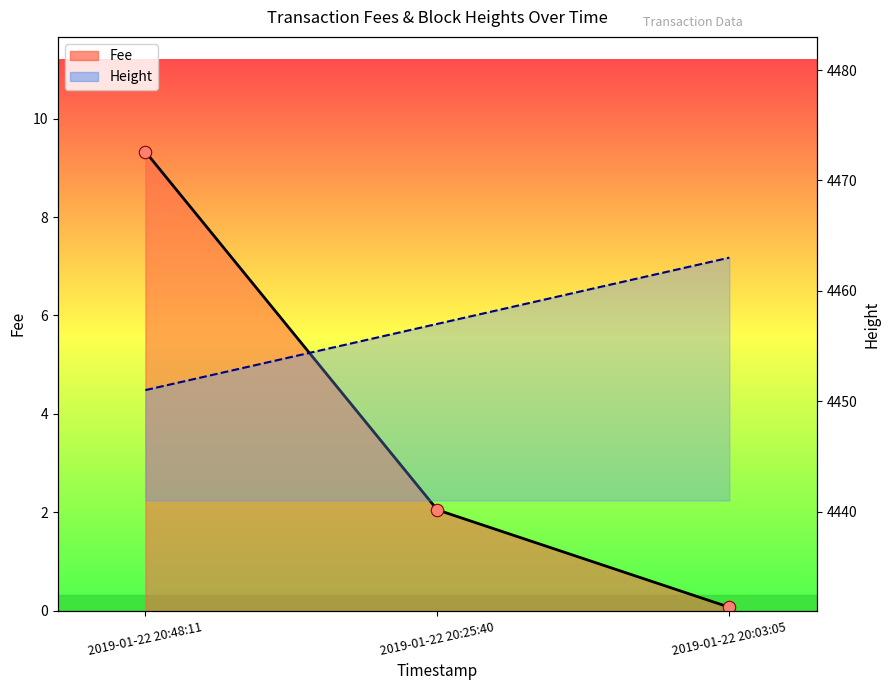

Which series has the largest total across all categories?

Height (line)